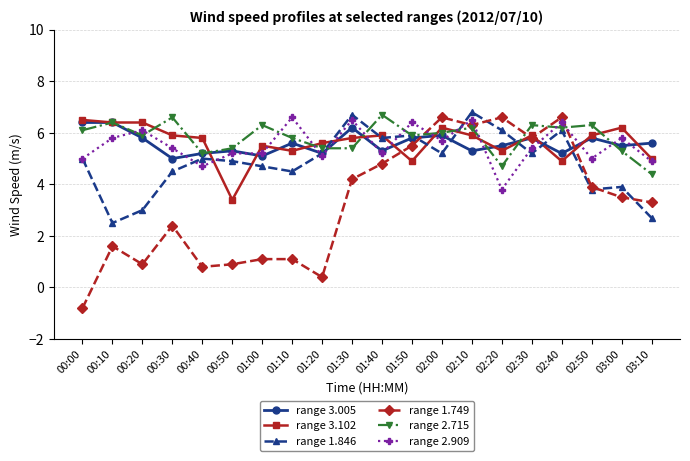

What is the value of the range 2.909 point at the 19th from the left?

5.8